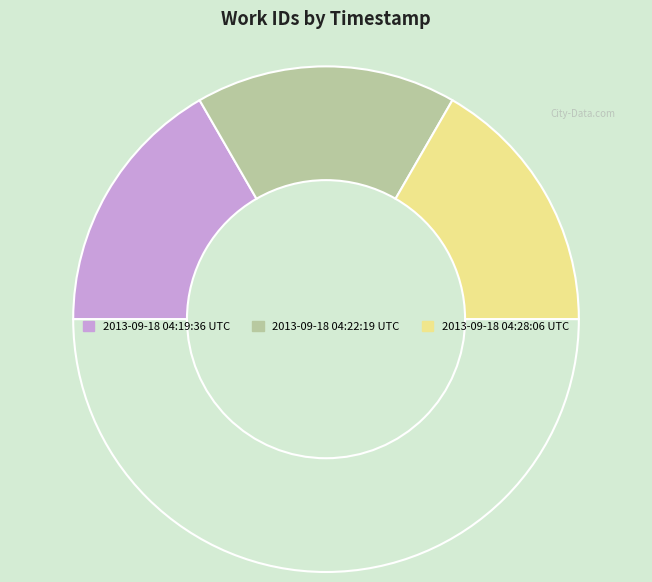

Rank the categories by value from lowest to highest.

2013-09-18 04:19:36 UTC, 2013-09-18 04:22:19 UTC, 2013-09-18 04:28:06 UTC